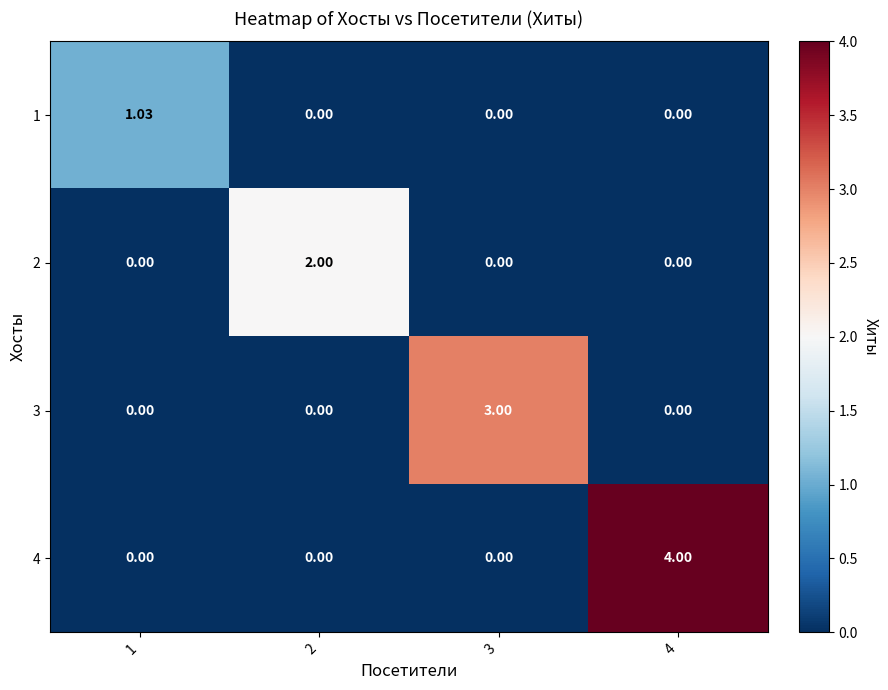

How many categories are shown in the chart?

4